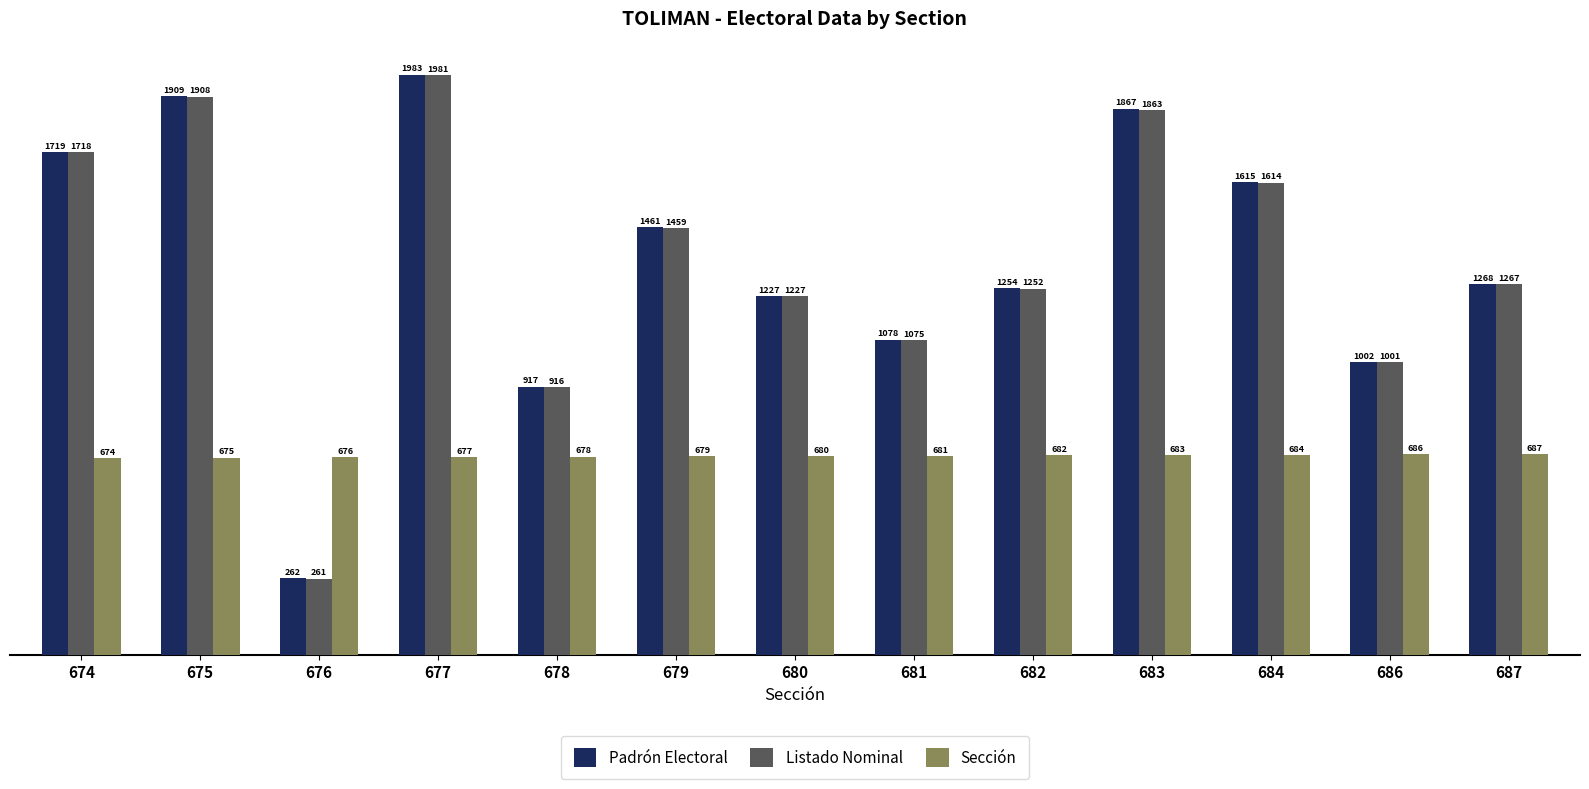

At how many categories does at least one series exceed 1096?

9